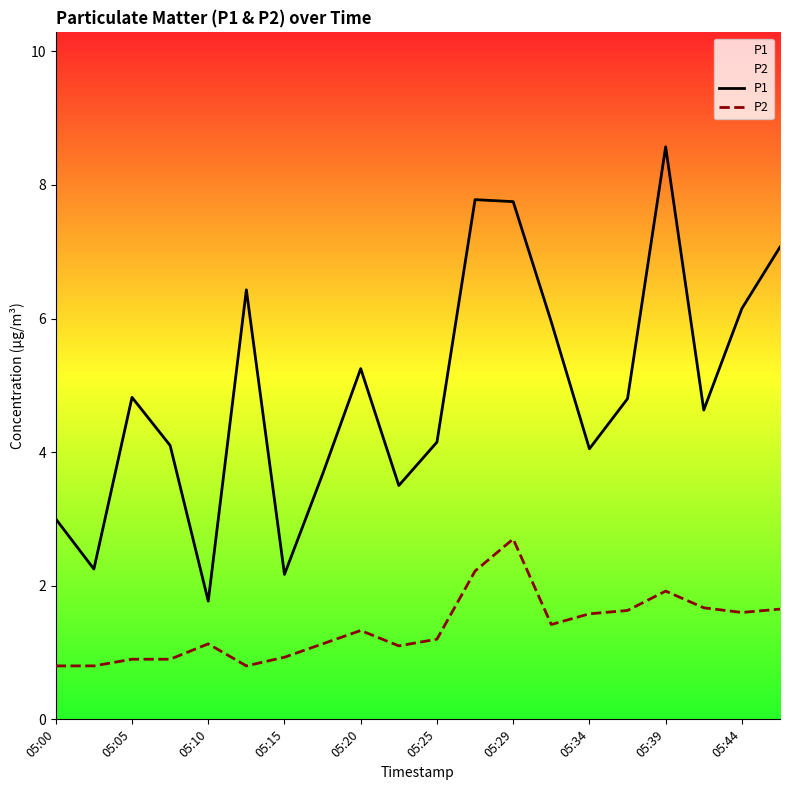

What is the value of the P1 point at the 20th from the left?

7.1